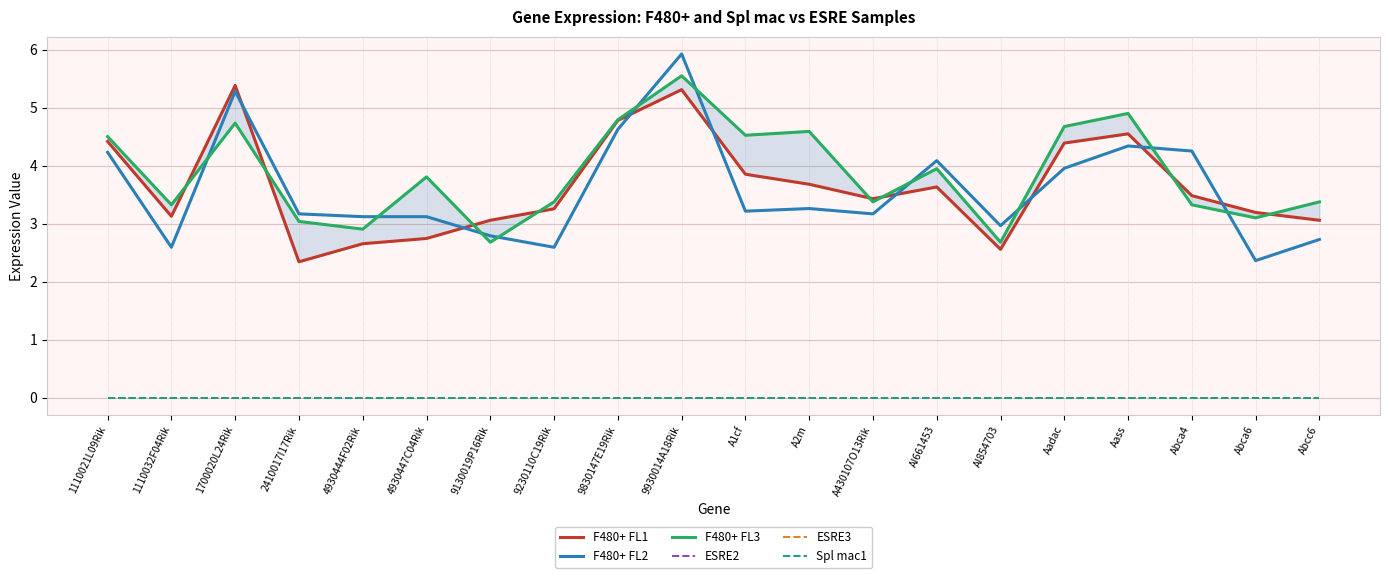

What position from the left is 4930447C04Rik?

6